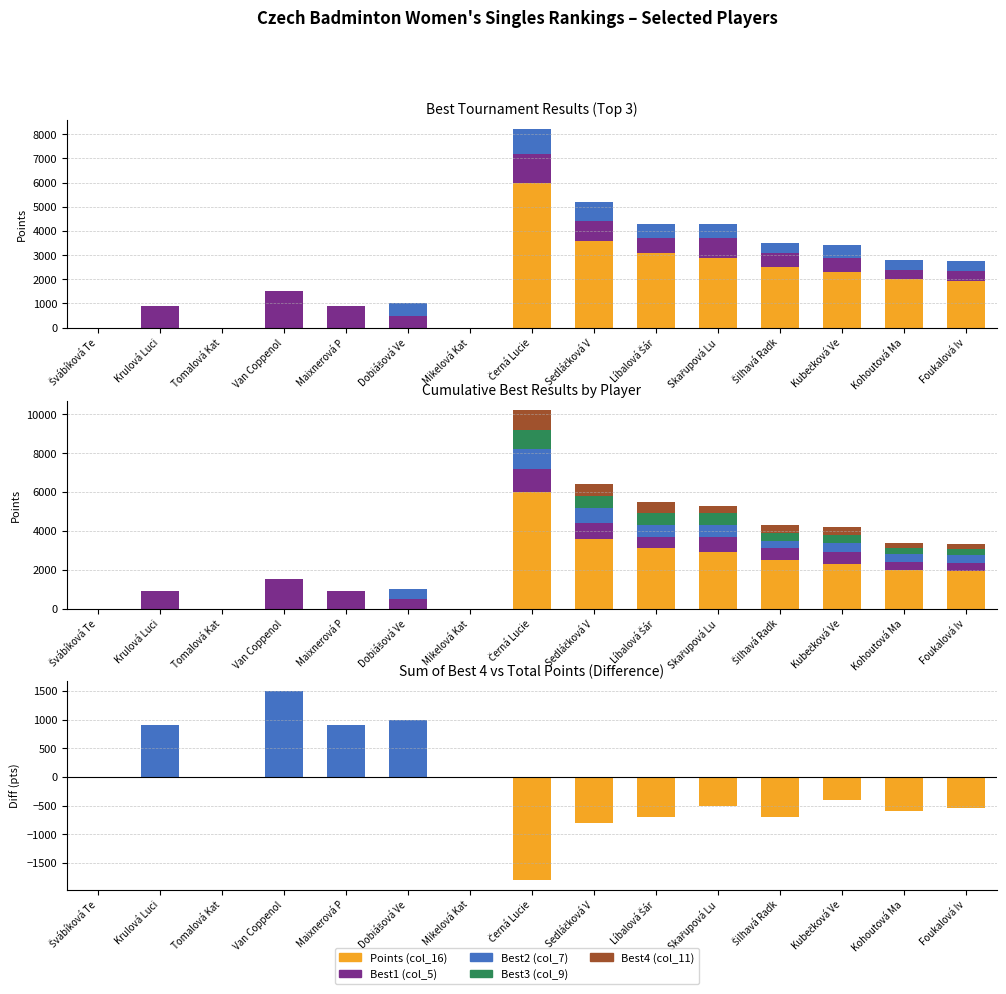

How many data points in Best1 (col_5) are above 600?

6